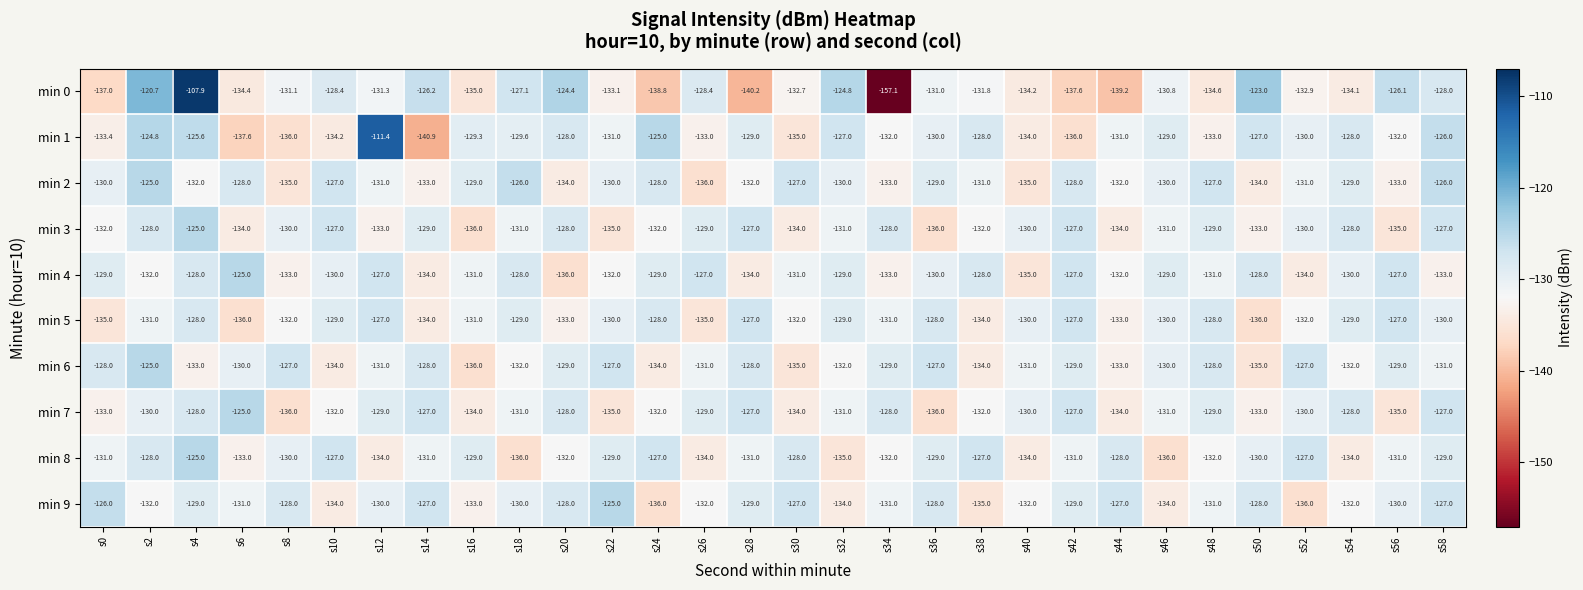

How many data points does each series have?

30